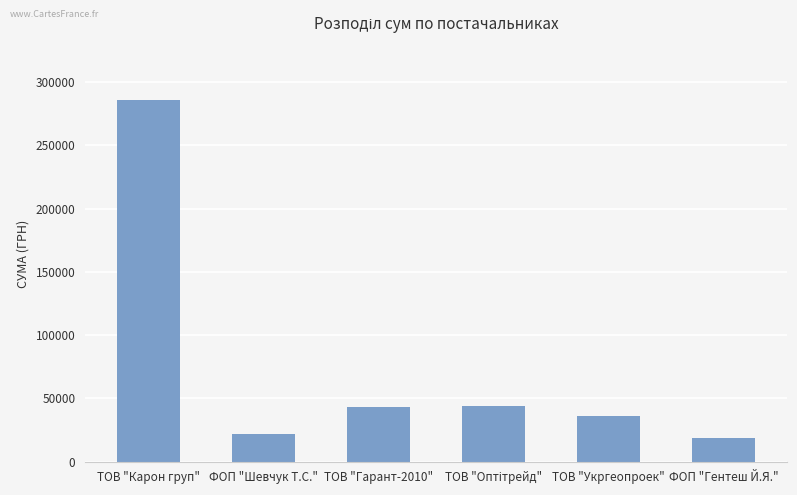

The chart shows a value of 43116.0 at ТОВ "Гарант-2010". True or false?

True